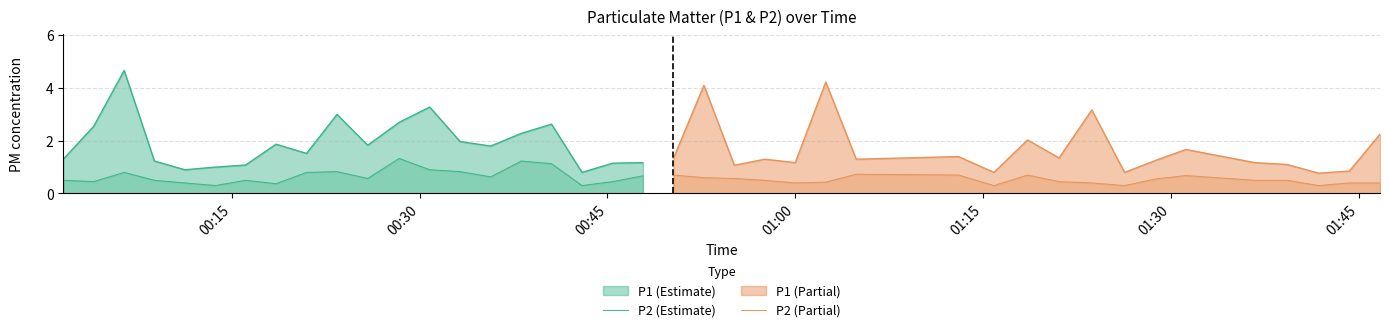

What is the value of the P2 (Estimate) point at the 3rd from the left?

0.8